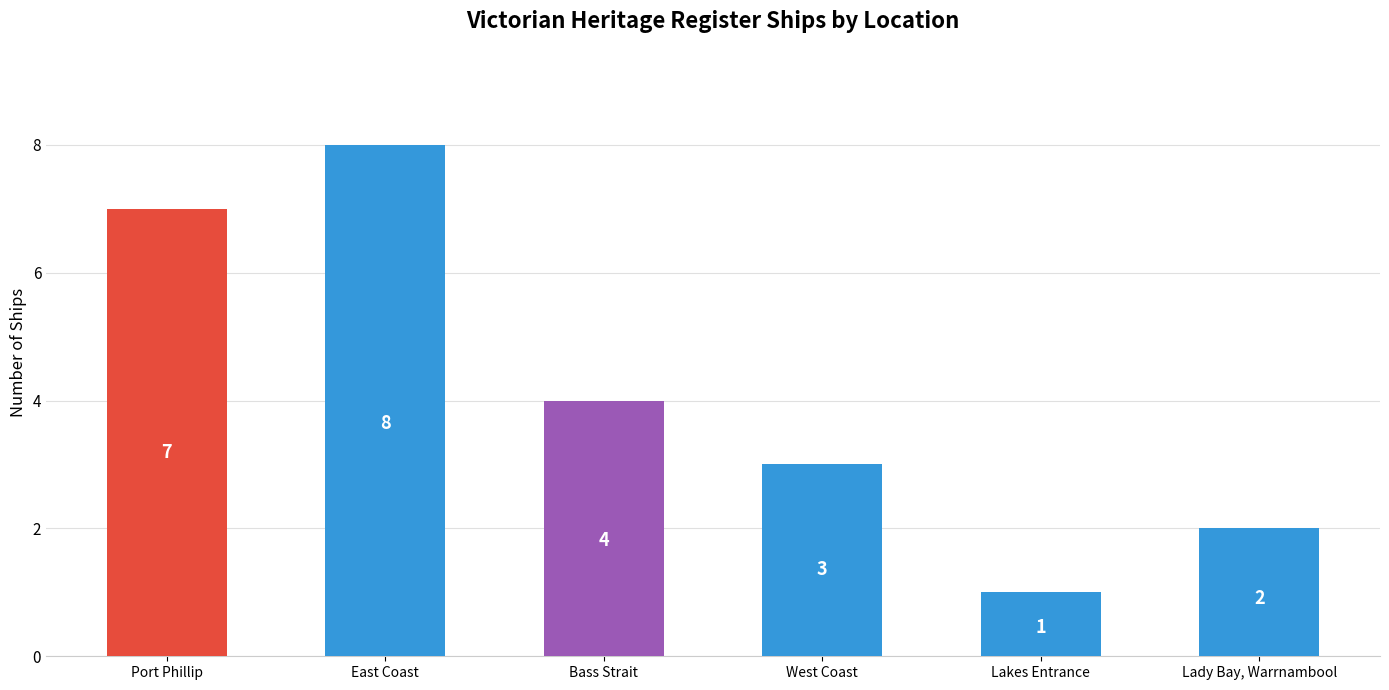

What is the label of the 5th bar from the left?

Lakes Entrance